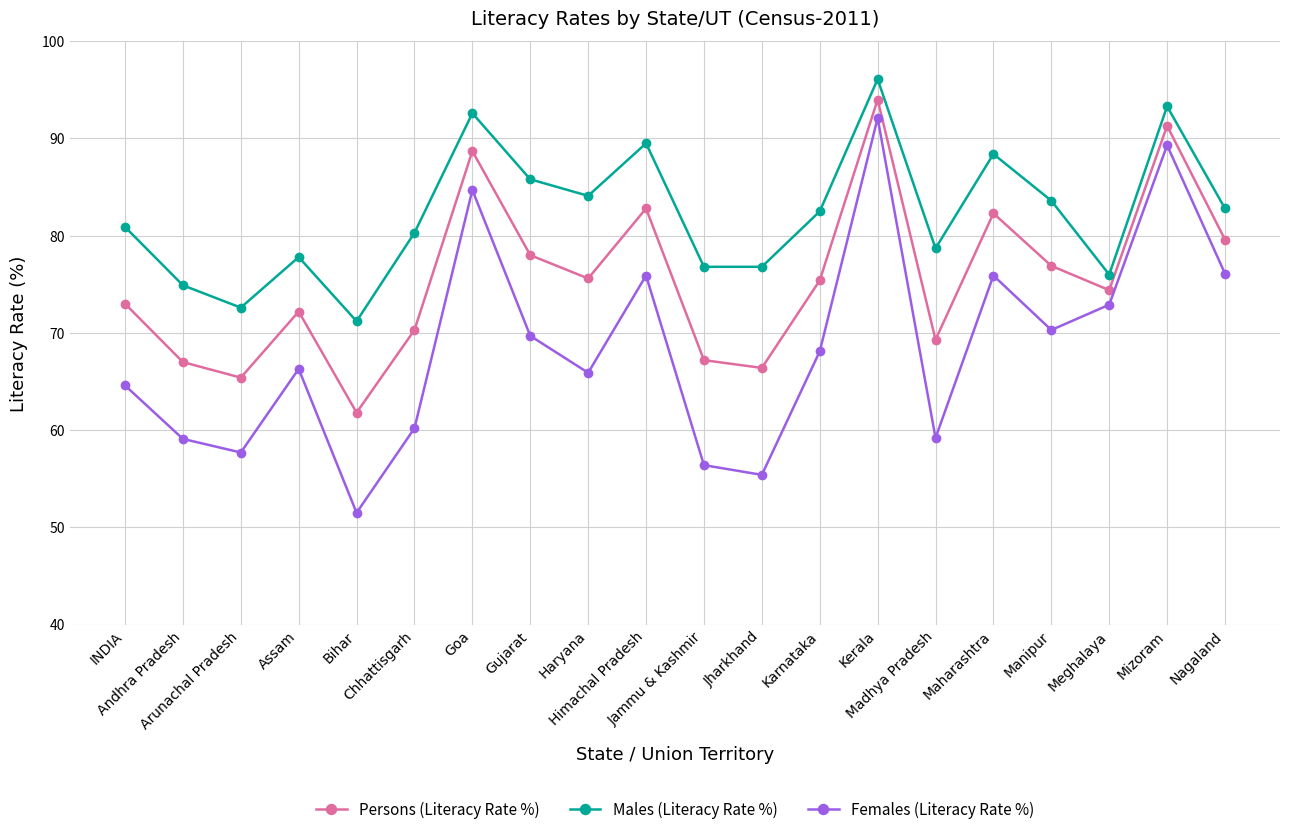

What is the highest value of the Males (Literacy Rate %) series?

96.1